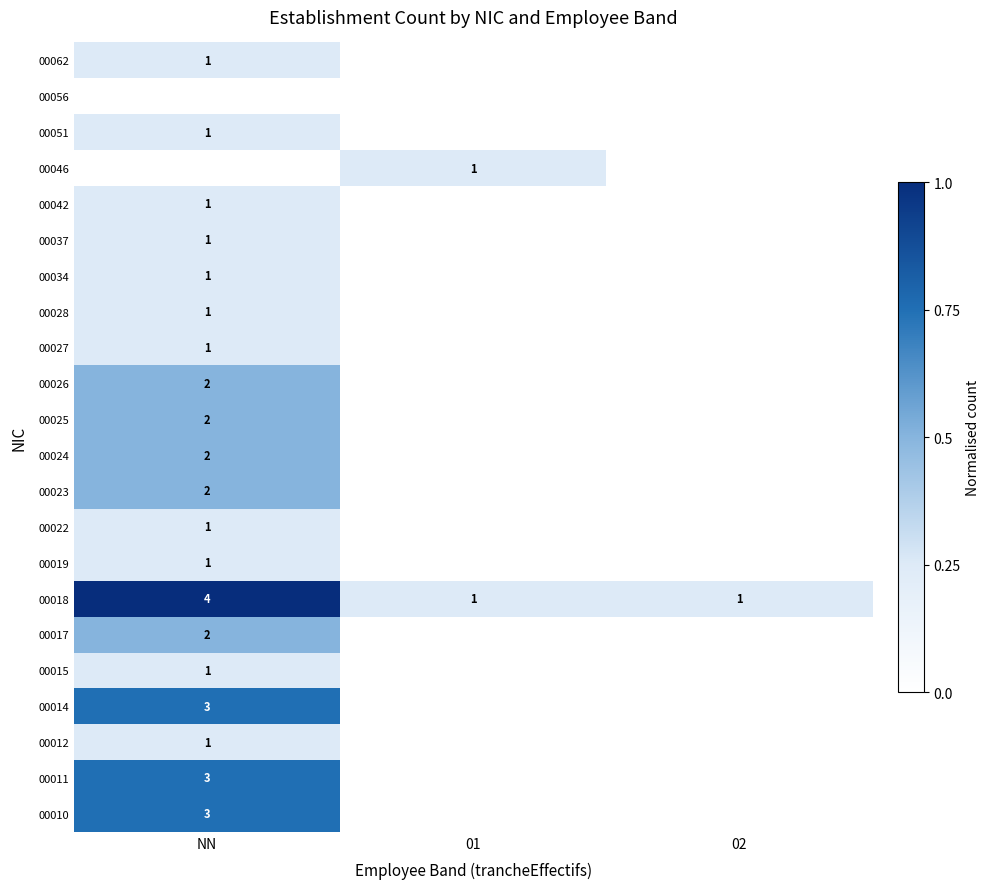

Count the 00026 values in the range 0 to 1.

3